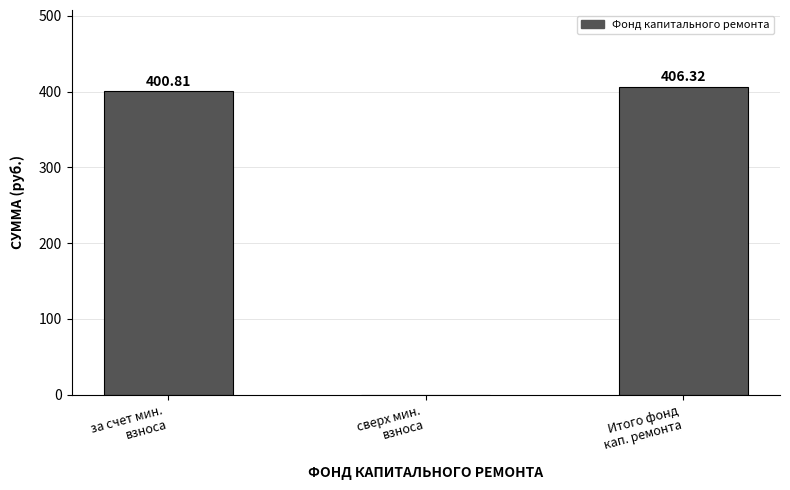

How many positive values are there?

2